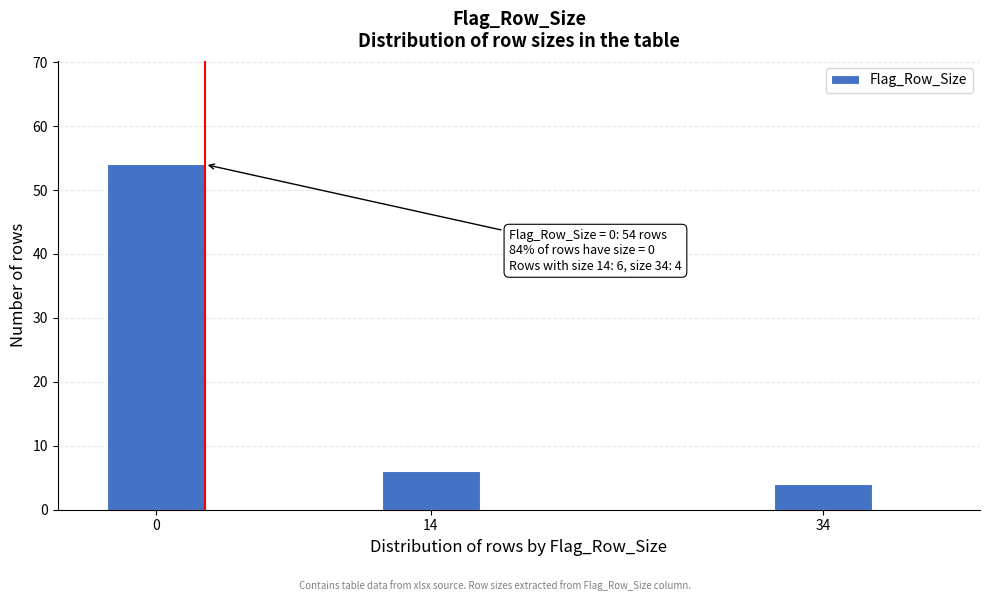

Reading left to right, extract all data points from this chart.

54	6	4